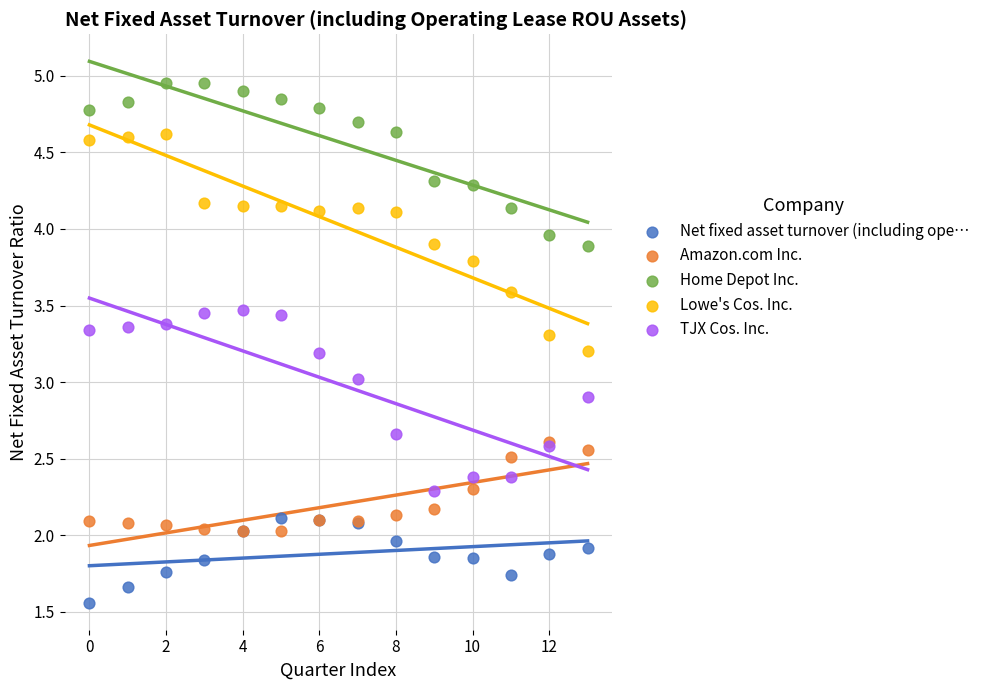

Which series contains the lowest Y value?

Net fixed asset turnover (including ope…